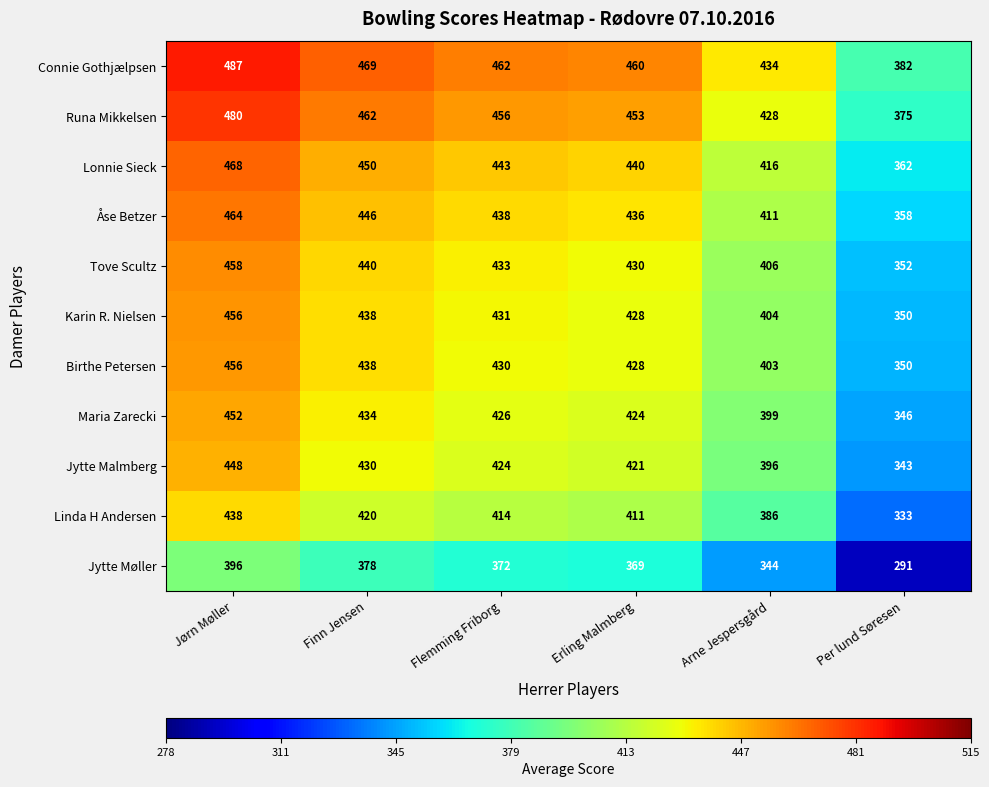

Rank the series at Arne Jespersgård from lowest to highest value.

Jytte Møller, Linda H Andersen, Jytte Malmberg, Maria Zarecki, Birthe Petersen, Karin R. Nielsen, Tove Scultz, Åse Betzer, Lonnie Sieck, Runa Mikkelsen, Connie Gothjælpsen